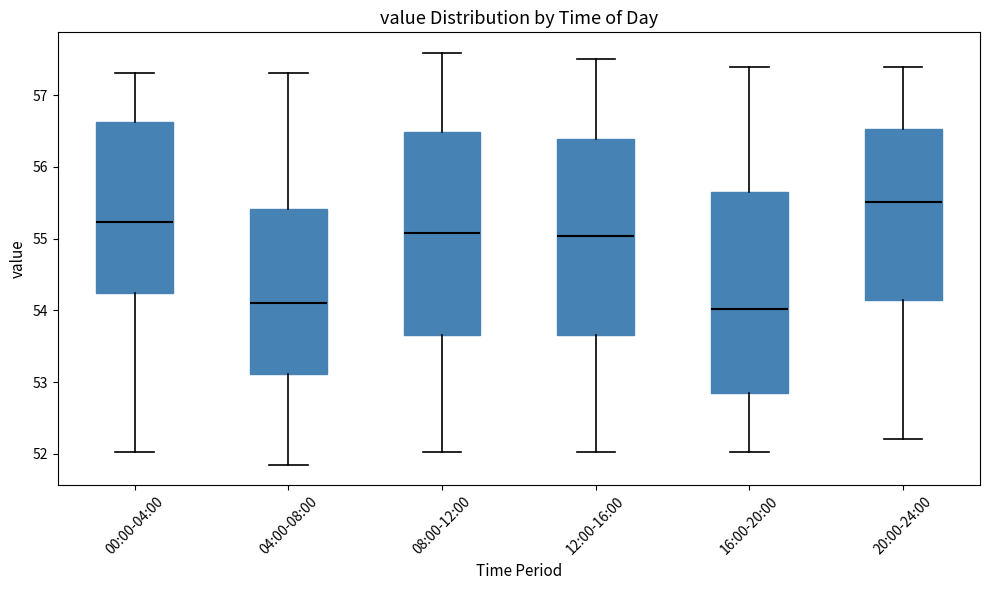

Where is the upper edge of the box for 04:00-08:00 on the y-axis? The values are not printed on the chart, so give them approximately, as read against the axis.

55.4